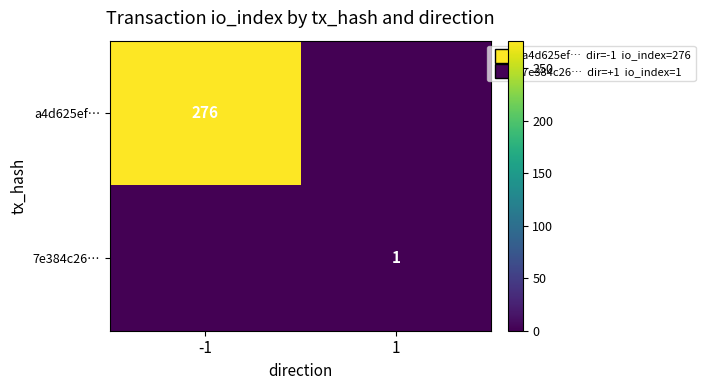

The value of 7e384c26… at -1 is 0. True or false?

True